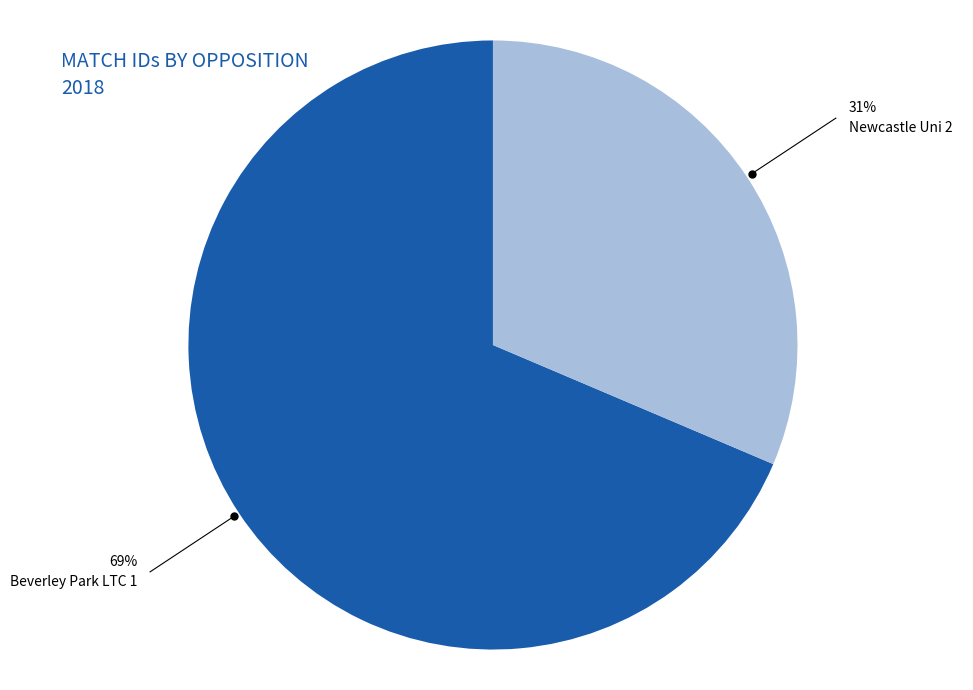

Is there any slice that represents more than half of the pie?

Yes